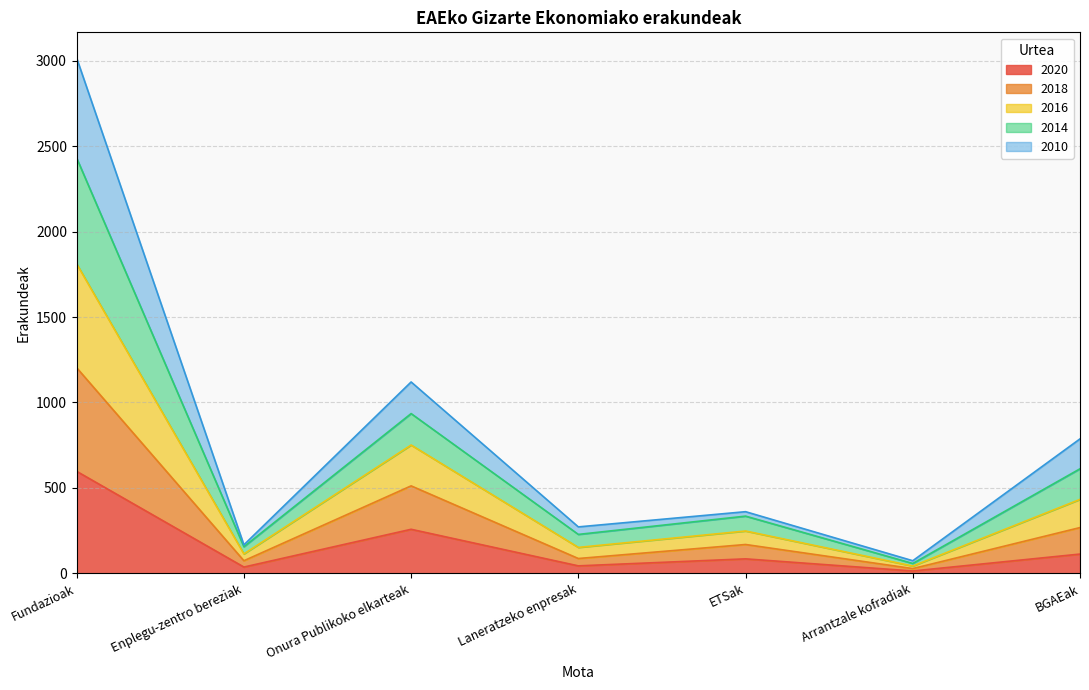

How many data points in Erakundeak_2016 are above 361?

3